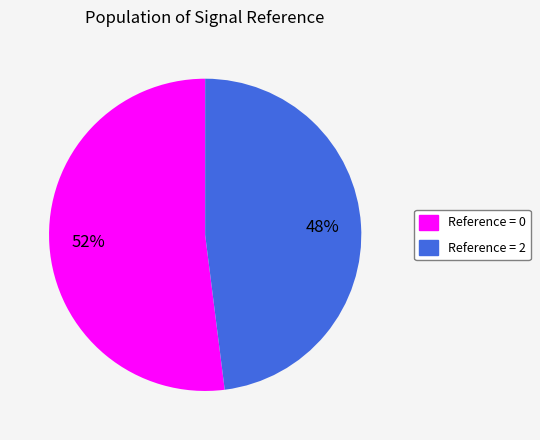

Does any single category account for the majority?

Yes